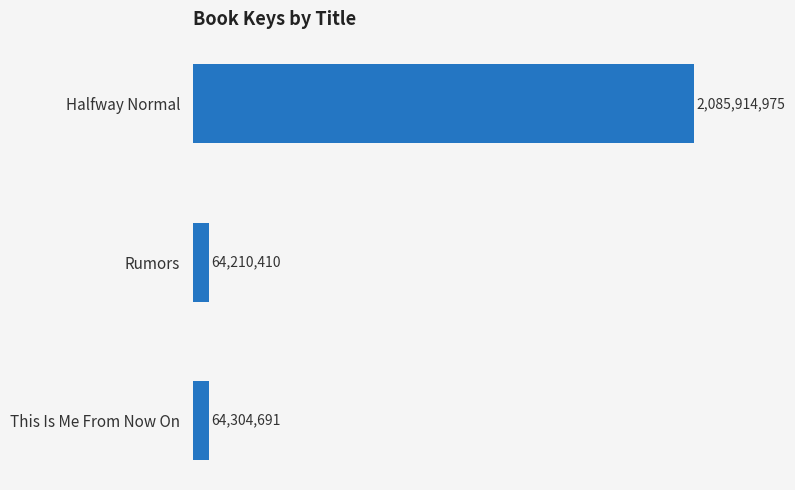

Are the bars horizontal?

Yes